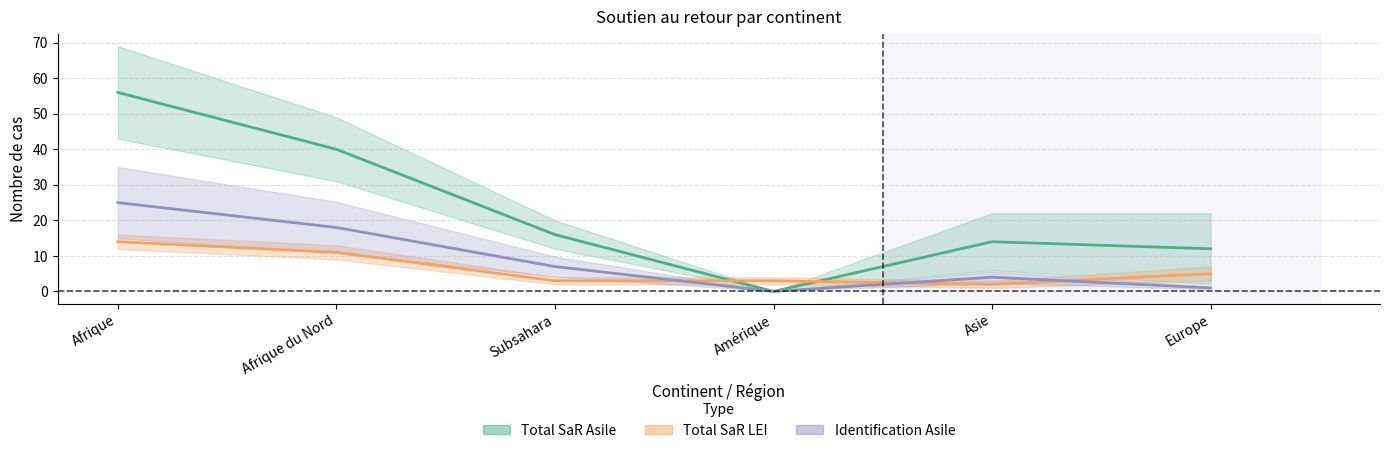

What position from the right is Subsahara?

4